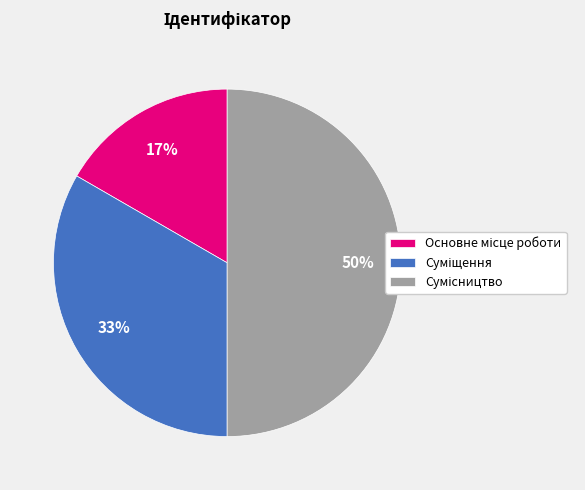

To the nearest percent, what is the average slice percentage?

33%